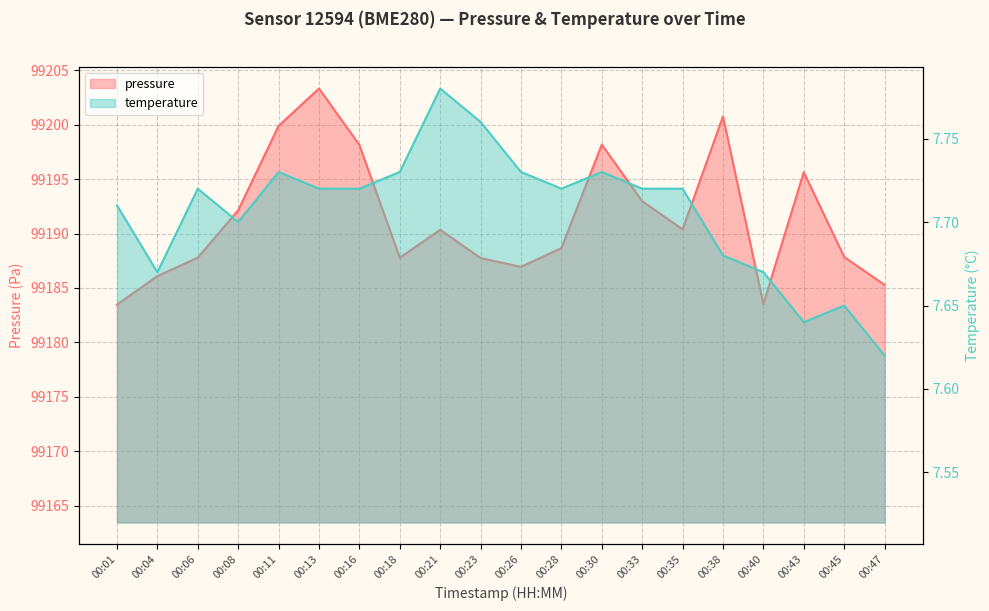

At which label does temperature reach its peak?

00:21